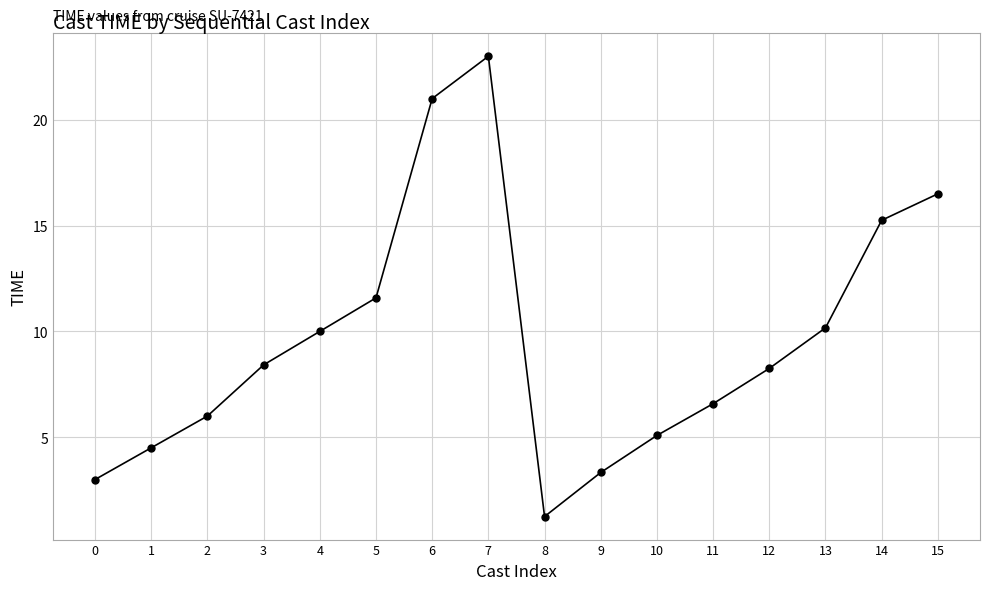

What is the maximum value shown in the chart?

23.0